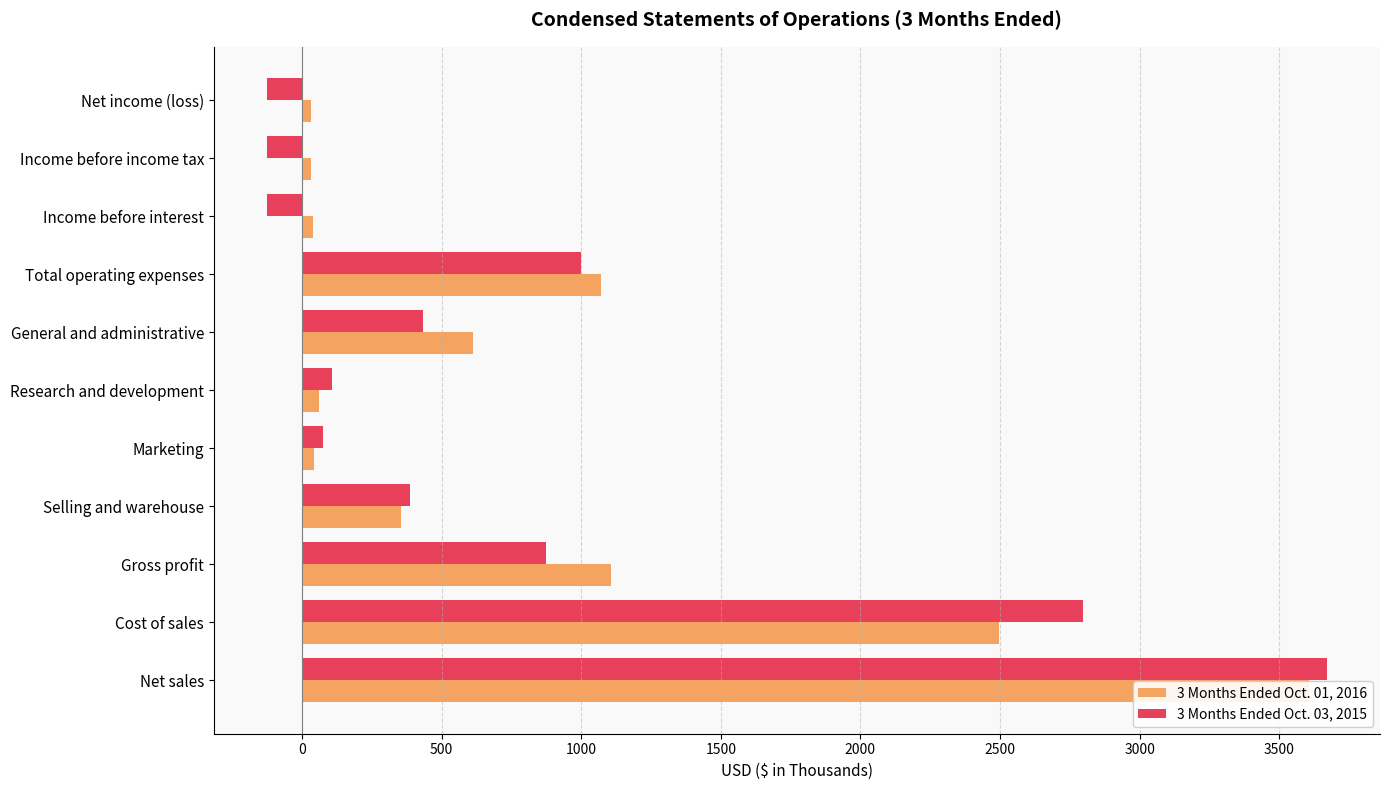

List the series in order of their overall mean, lowest first.

3 Months Ended Oct. 03, 2015, 3 Months Ended Oct. 01, 2016